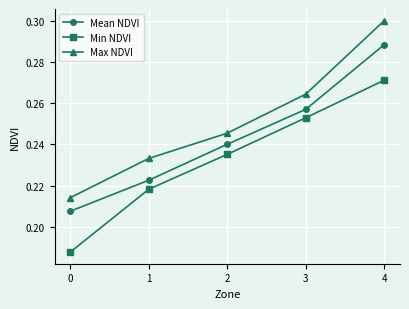

At 2, list the series in order from smallest to largest.

Min NDVI, Mean NDVI, Max NDVI